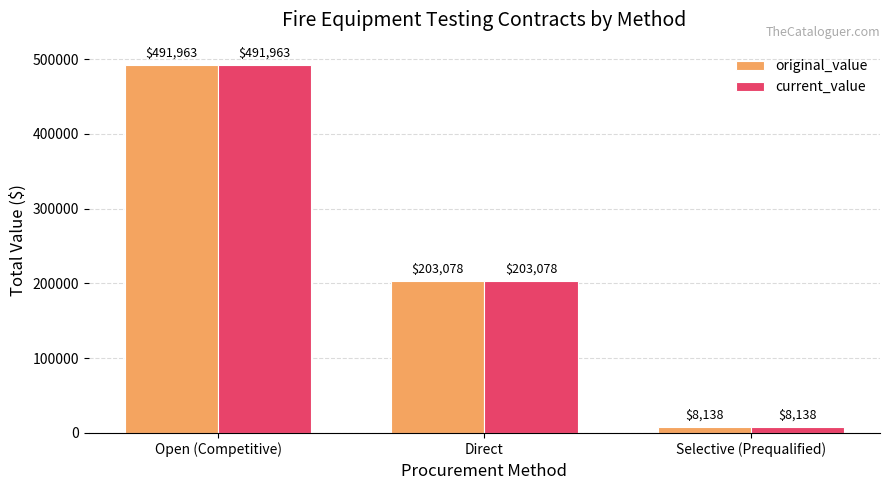

True or false: current_value has a value of 8138.0 at Selective (Prequalified).

True